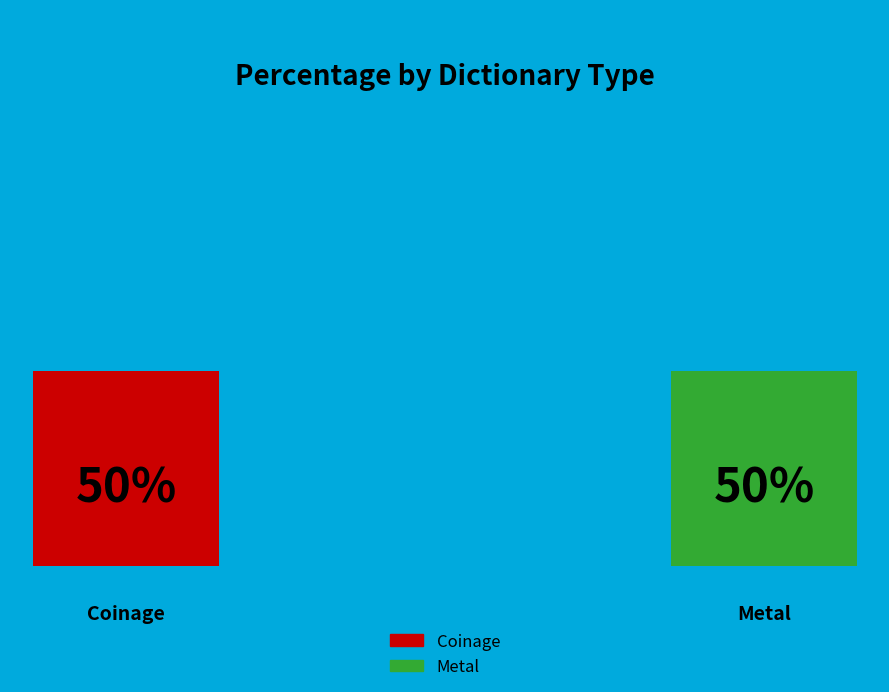

True or false: Metal accounts for 50% of the total.

True